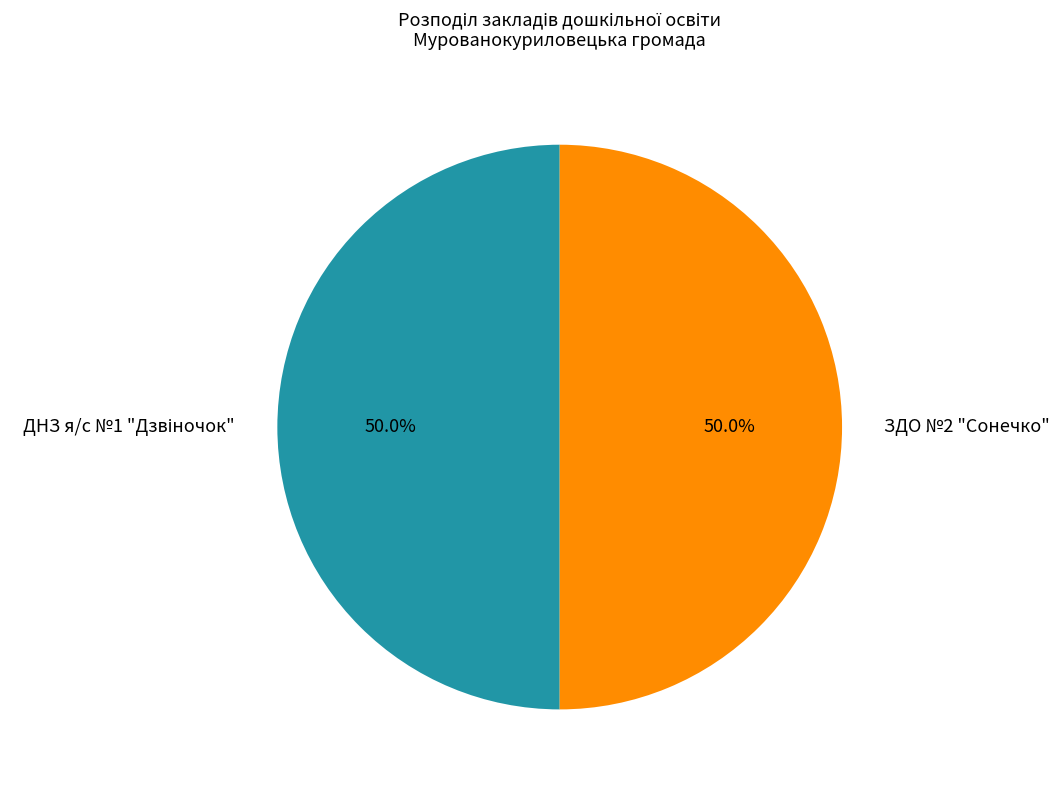

To the nearest percent, what is the average slice percentage?

50%